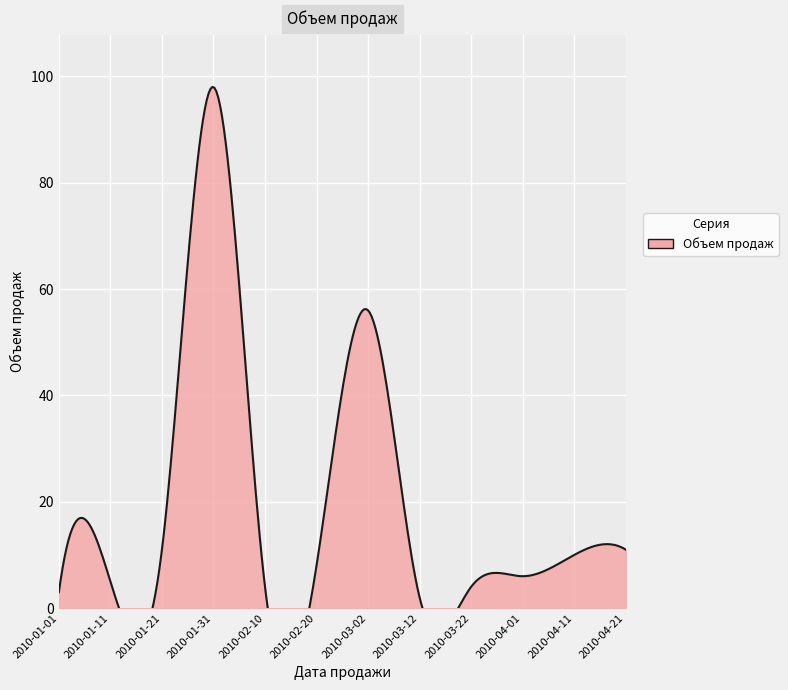

How many interior local valleys (lower than both neighbors) does the data have?

2